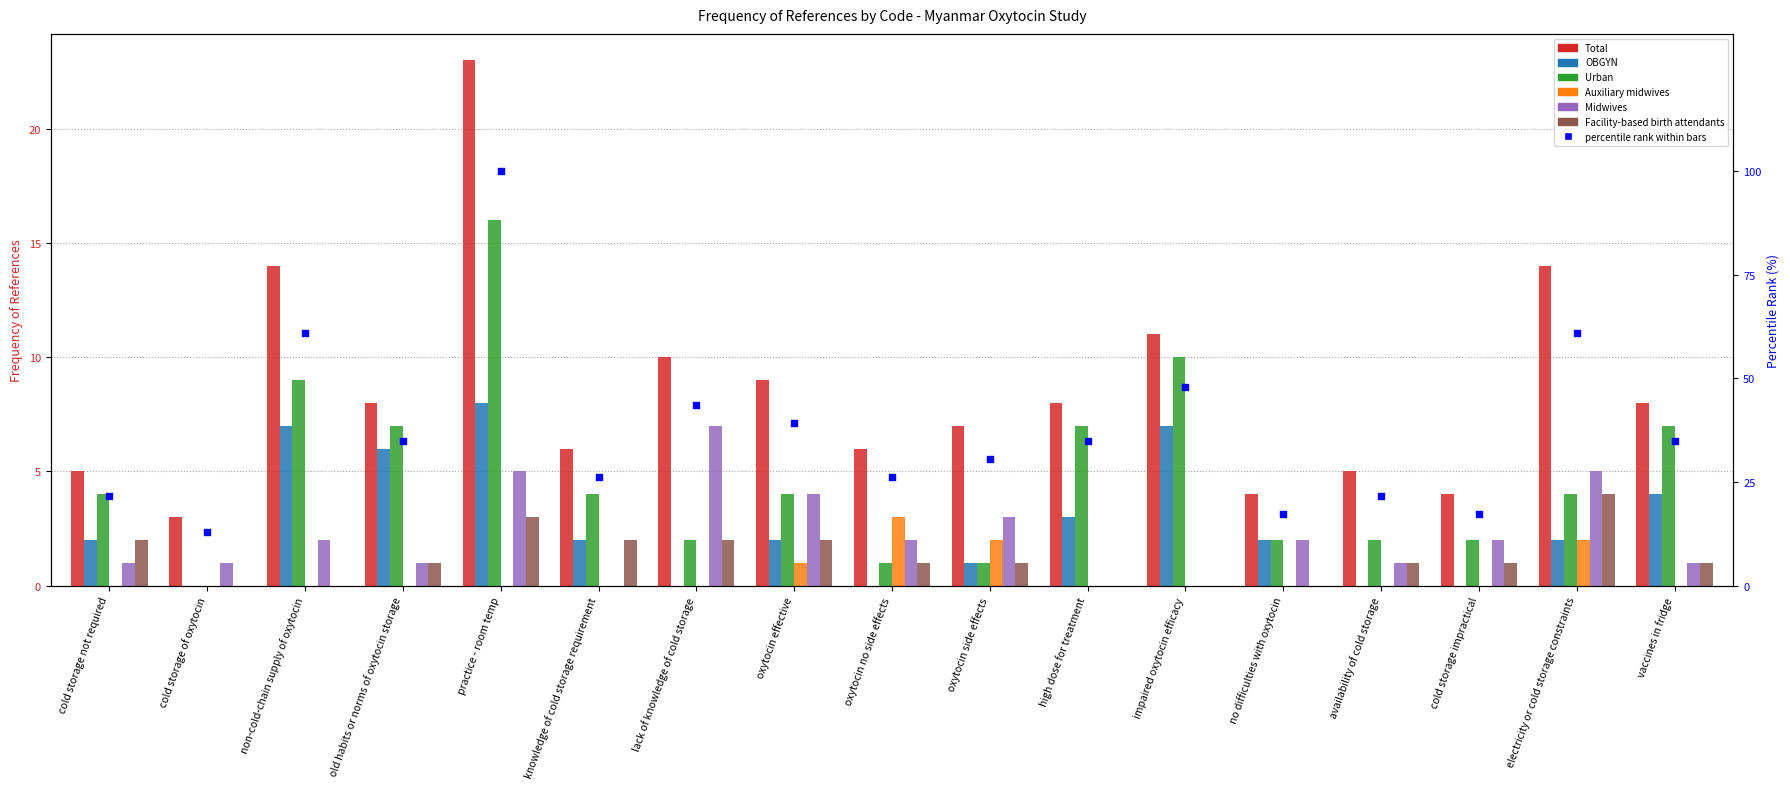

At how many categories does at least one series exceed 22?

1